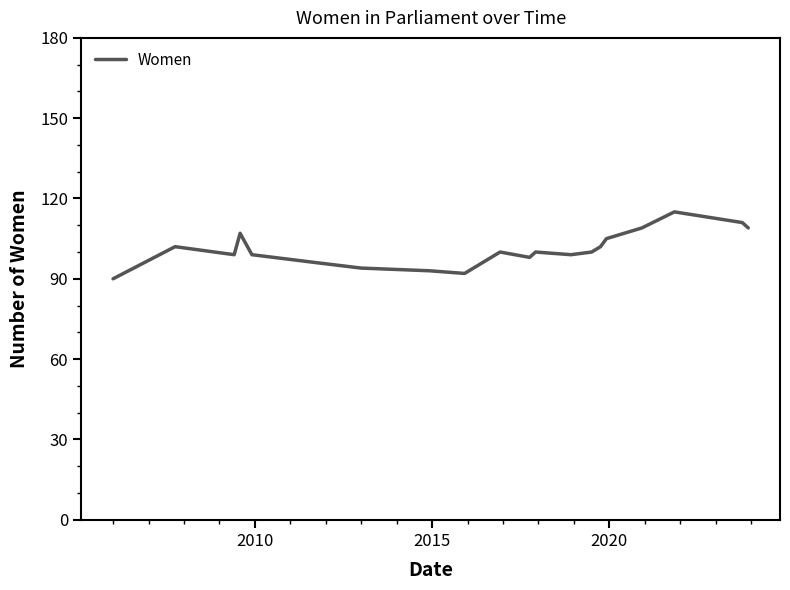

What is the minimum value shown in the chart?

90